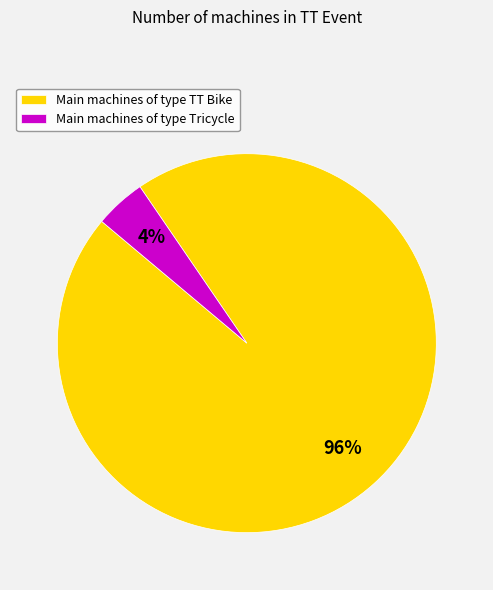

Between Main machines of type Tricycle and Main machines of type TT Bike, which is larger?

Main machines of type TT Bike